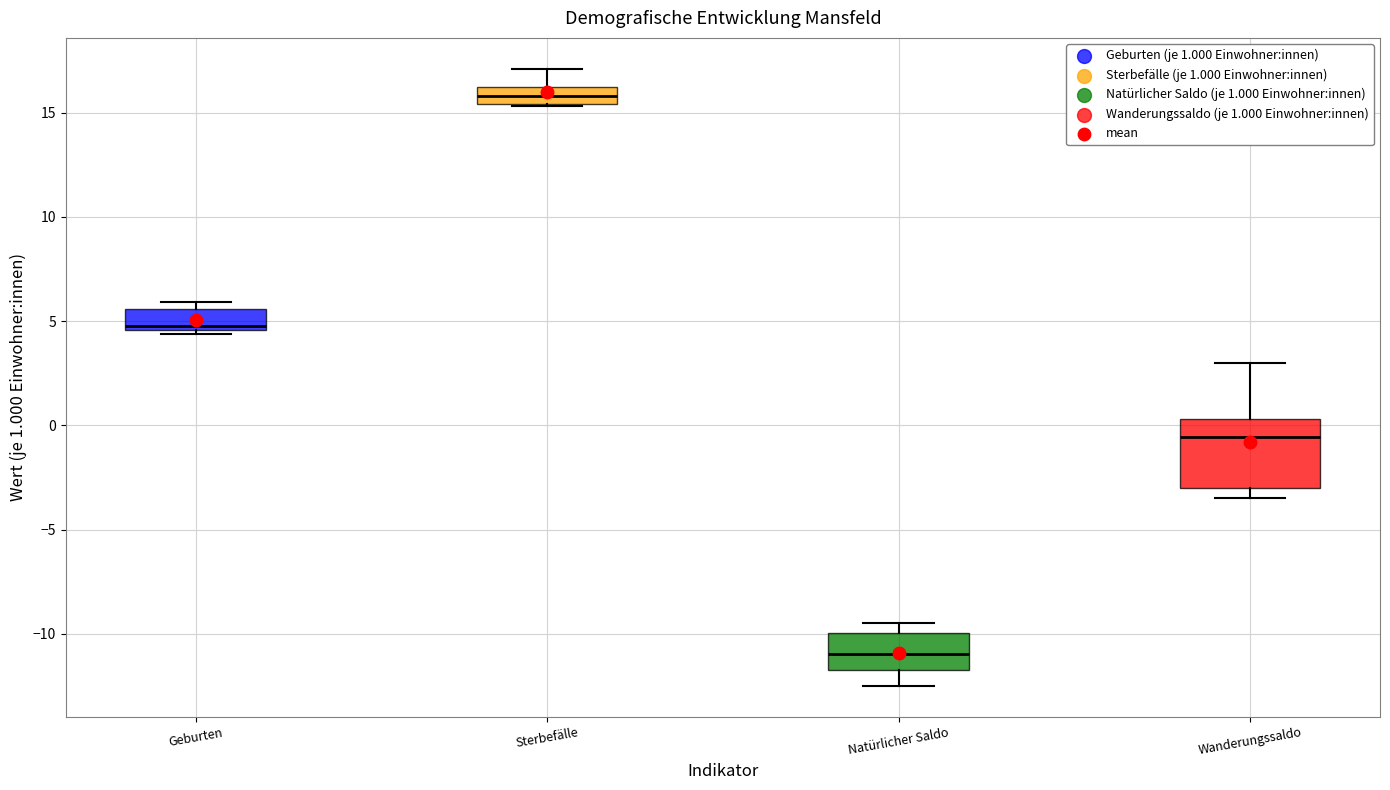

Reading left to right, transcribe this box plot: for each box, give where its median line is, the range the box spans, and where its two whiskers end, as read against the y-axis. The values are not printed on the chart, so give them approximately, as read against the axis.

Geburten: median 5.0, box 4.5 to 5.5, whiskers 4.5 (just below the box's lower edge) to 6.0
Sterbefälle: median 16.0 (inside the box), box 15.5 to 16.0, whiskers 15.5 to 17.0
Natürlicher Saldo: median -11.0, box -11.5 to -10.0, whiskers -12.5 to -9.5
Wanderungssaldo: median -0.5, box -3.0 to 0.5, whiskers -3.5 to 3.0